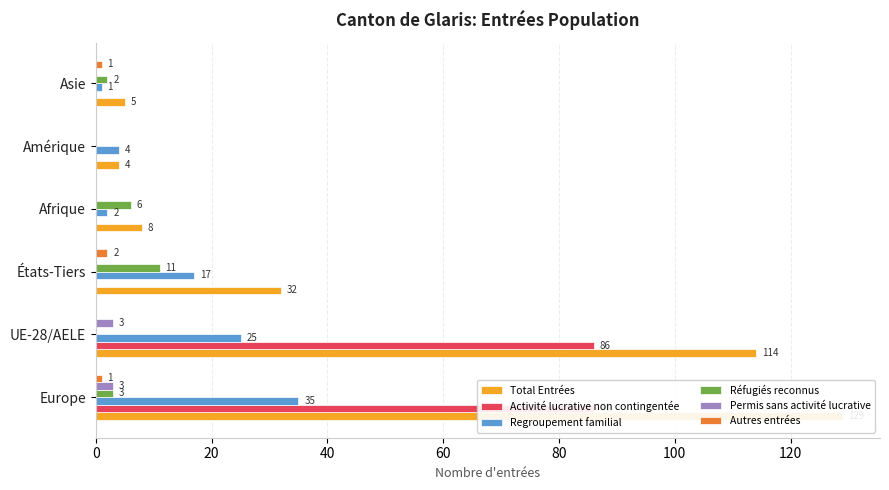

What are all the series names shown in the legend?

Total Entrées, Activité lucrative non contingentée, Regroupement familial, Réfugiés reconnus, Permis sans activité lucrative, Autres entrées